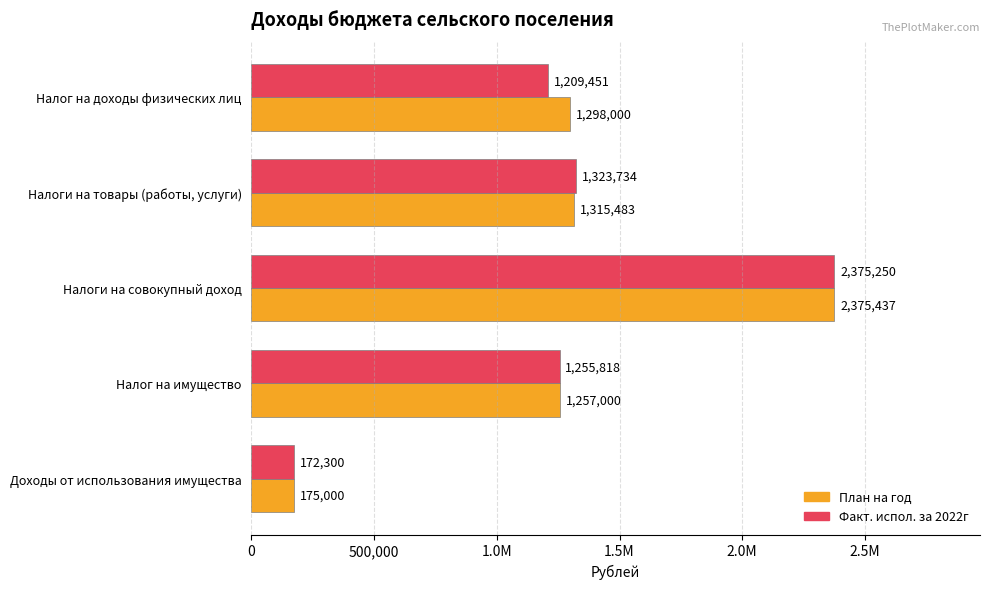

What are all the series names shown in the legend?

План на год, Факт. испол. за 2022г